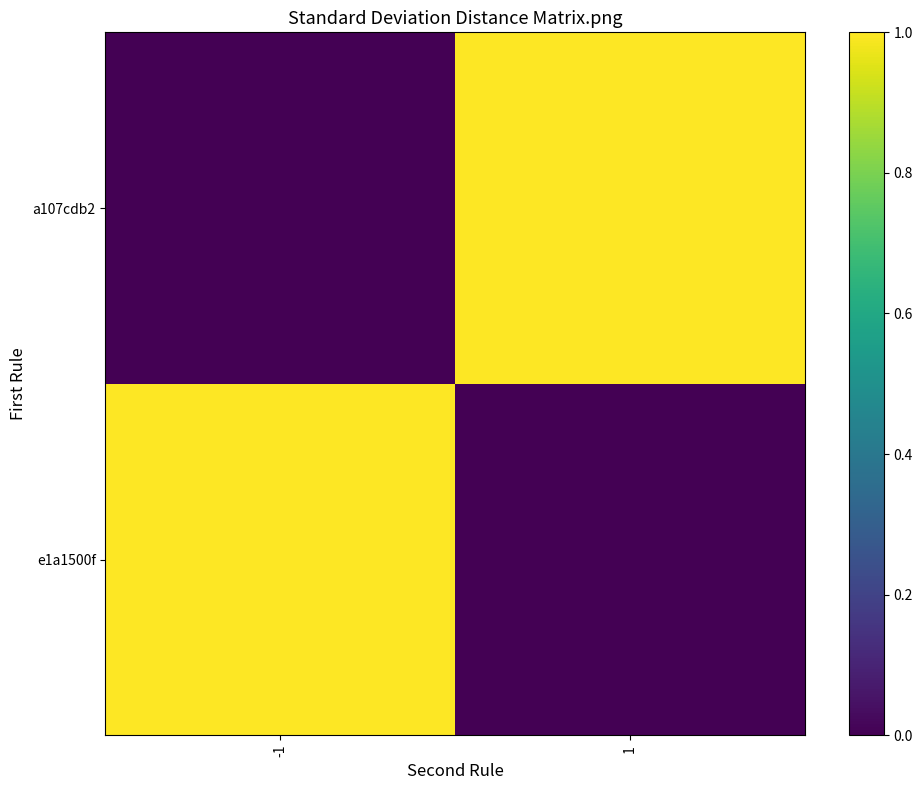

At which category is the sum across all series the highest?

-1